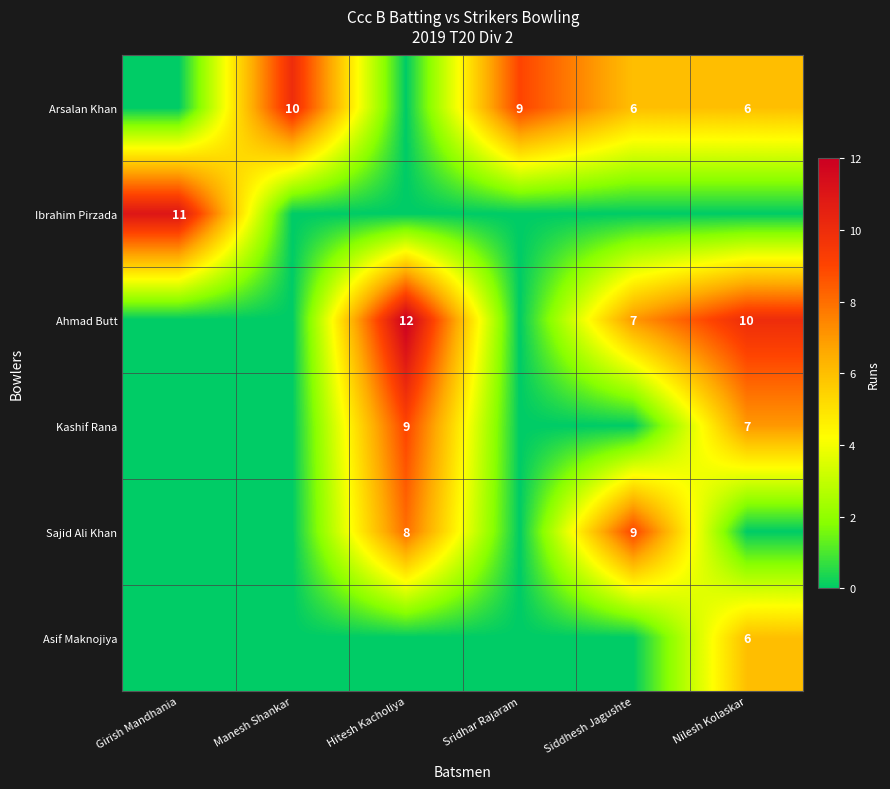

How many categories are shown in the chart?

6